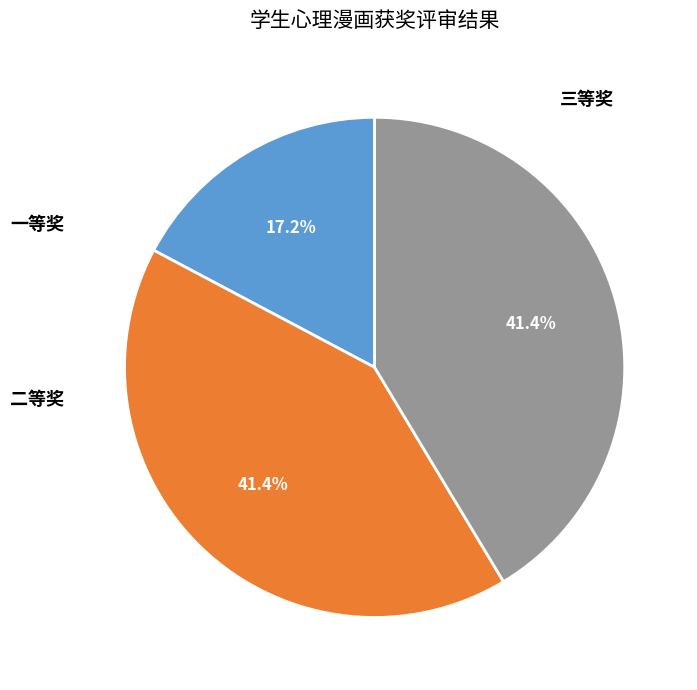

How many slices are in this pie chart?

3